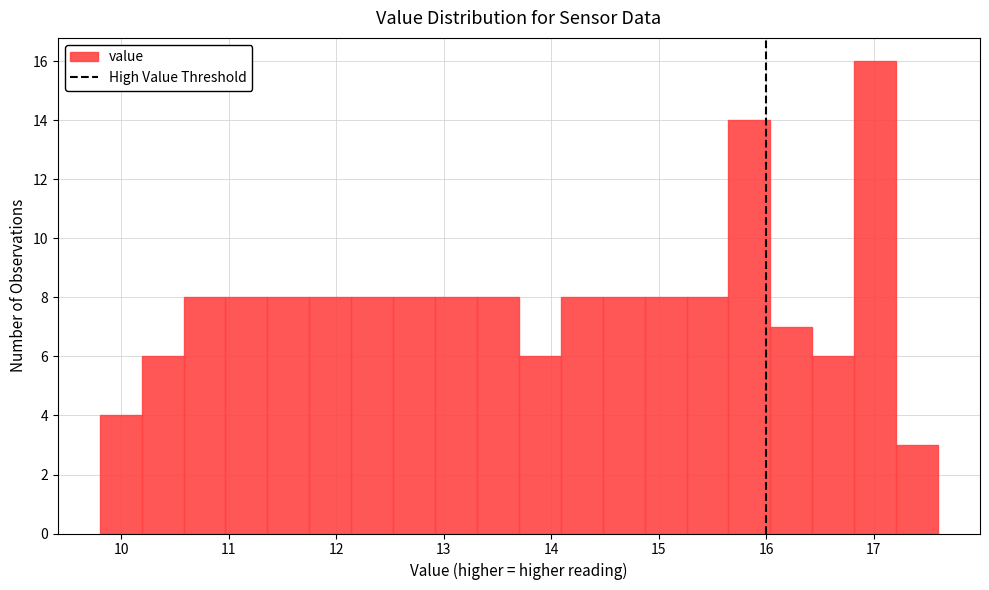

Read against the x-axis, roughly where is the centre of the tallest bar?

17.0